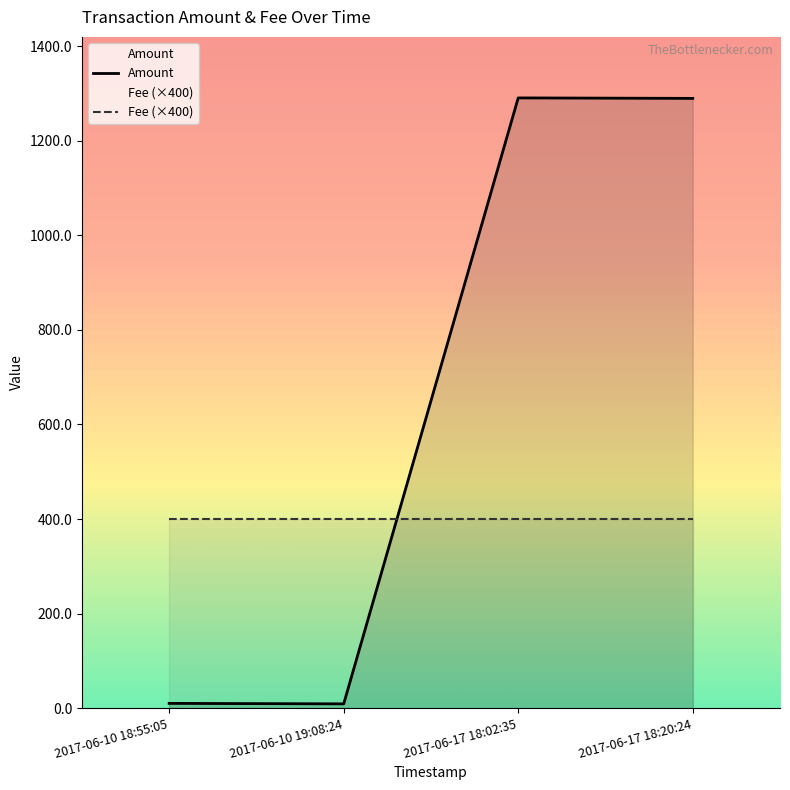

The Amount series shows 1889.1 at 2017-06-17 18:20:24. True or false?

False